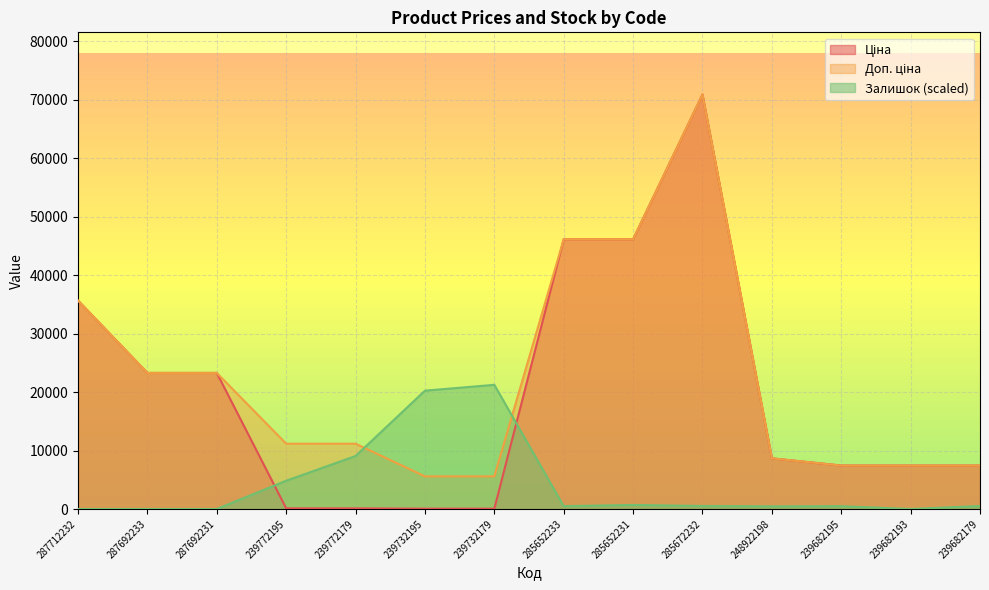

Does the chart display data point markers on the line(s)?

No